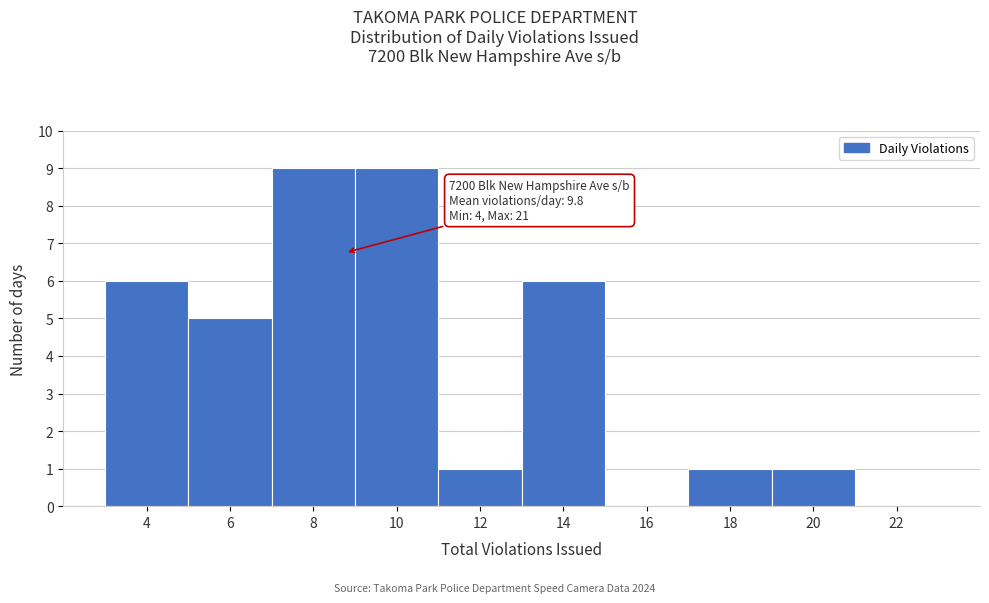

Reading left to right, what are all the values shown in this chart?

4=6	6=5	8=9	10=9	12=1	14=6	16=0	18=1	20=1	22=0